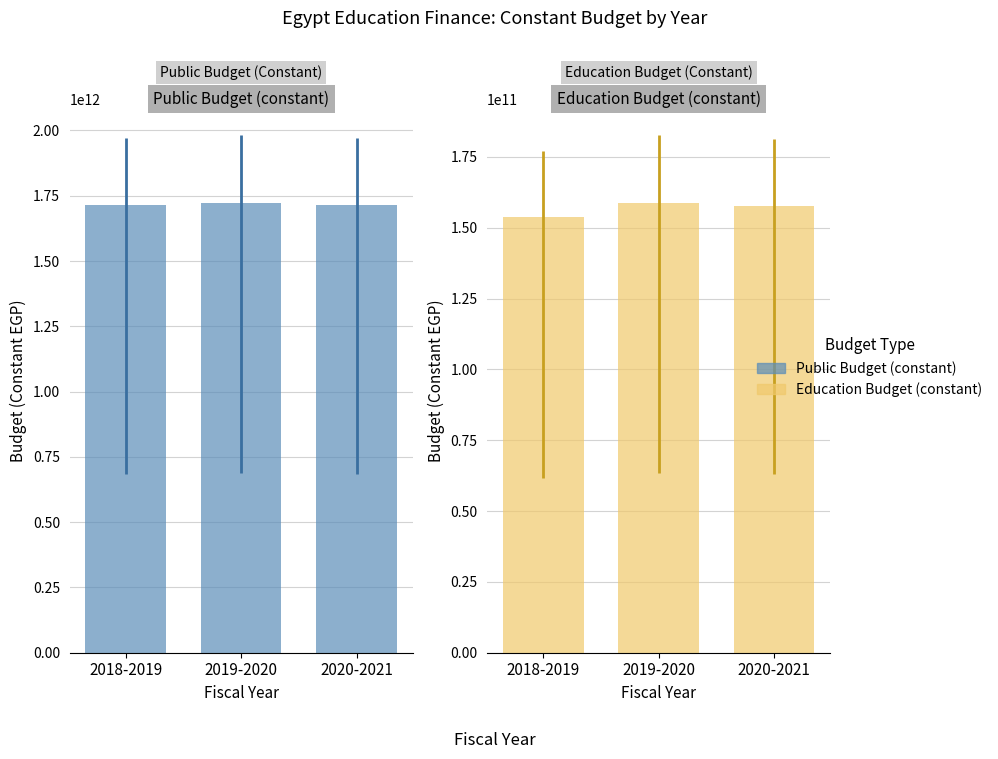

Is it true that Education Budget (constant) equals 157580000000.0 at 2020-2021?

True